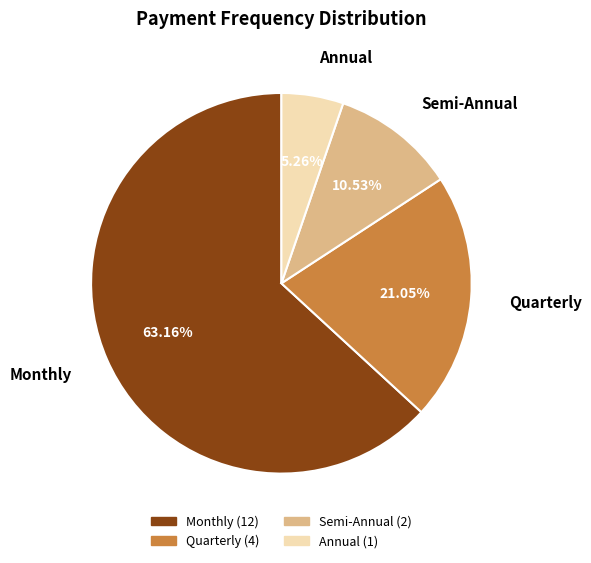

What percentage is the Quarterly slice, to the nearest percent?

21%